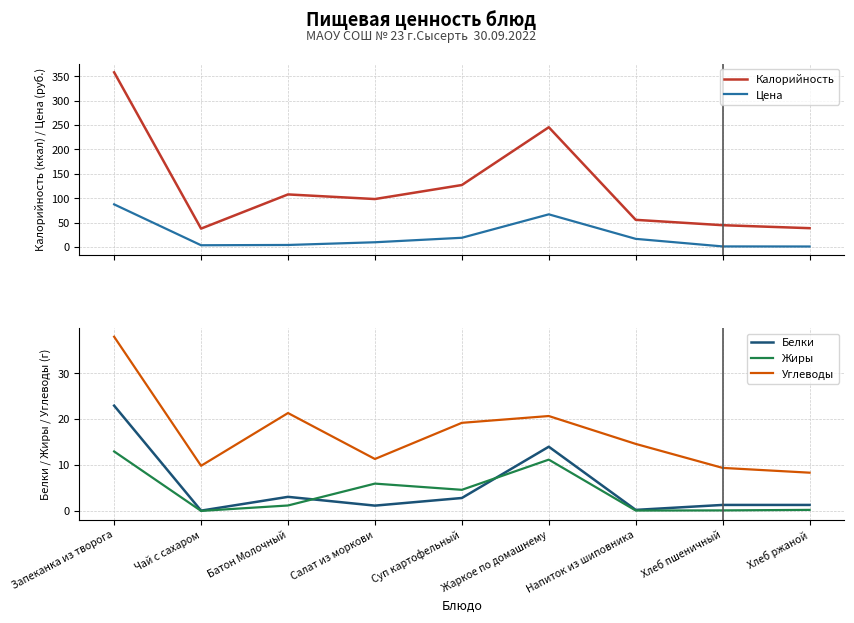

What is the label of the 6th point from the right?

Салат из моркови